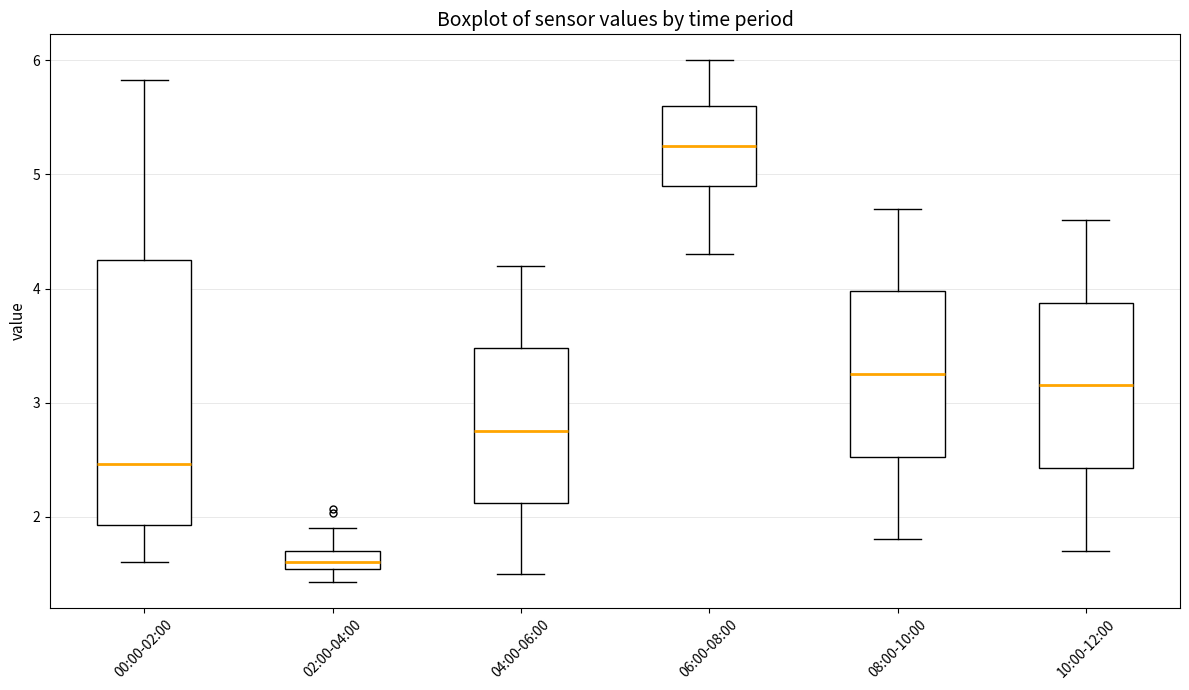

Which box is the tallest, from its lower edge to its upper edge?

00:00-02:00